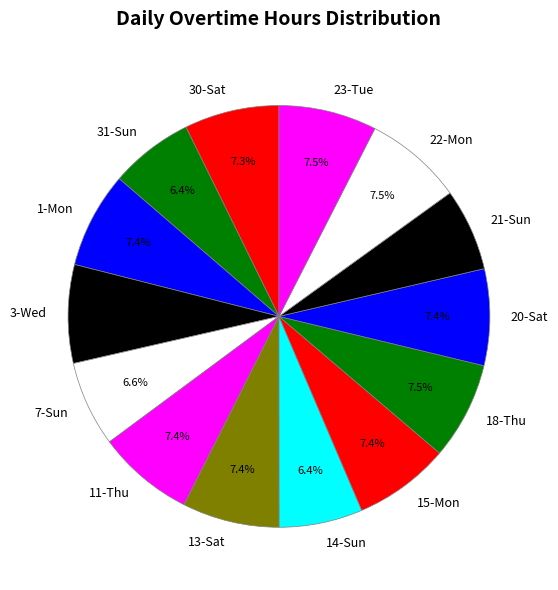

Does 30-Sat represent more than half of the total?

No